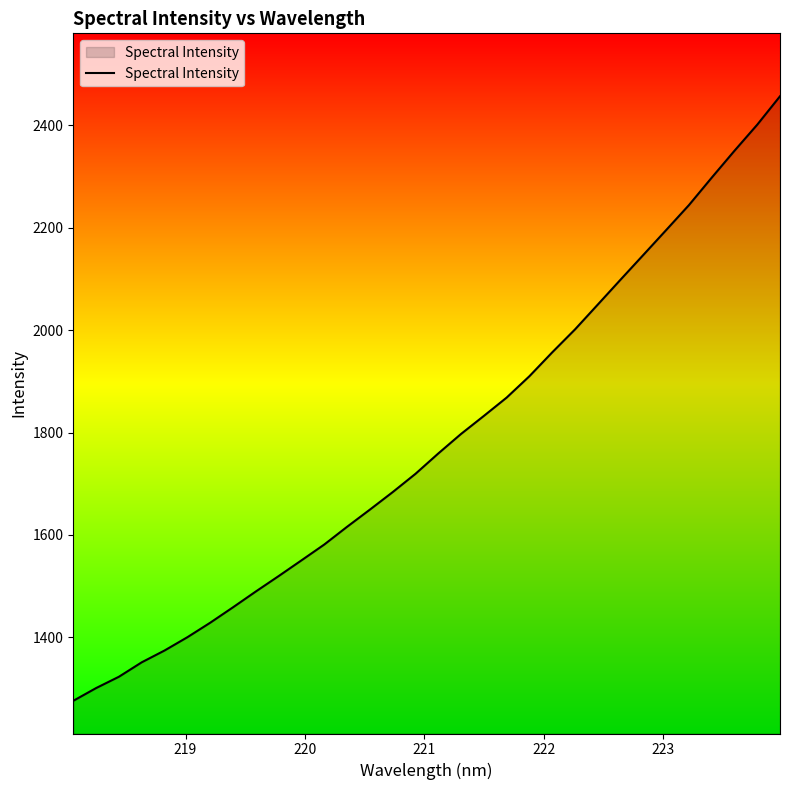

What is the maximum value shown in the chart?

2456.3